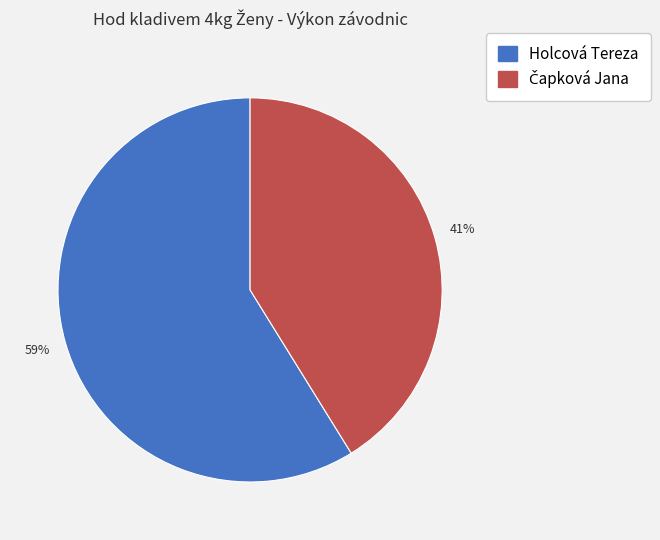

How many slices are in this pie chart?

2